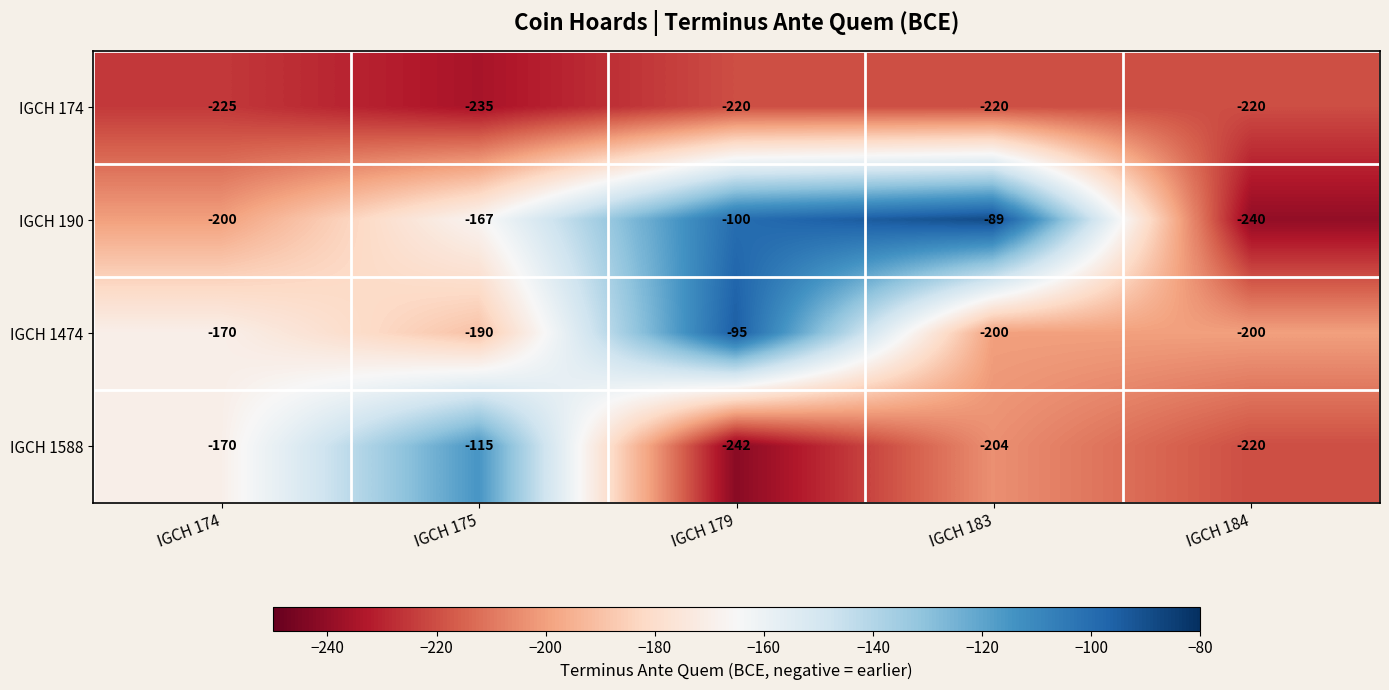

True or false: IGCH 1474 has a value of -200 at IGCH 184.

True